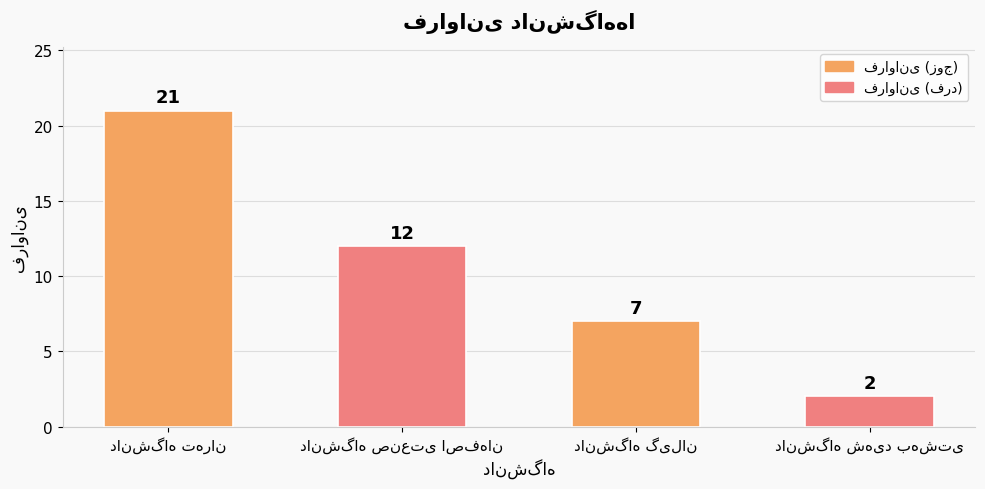

What is the difference between the second highest and second lowest values?

5